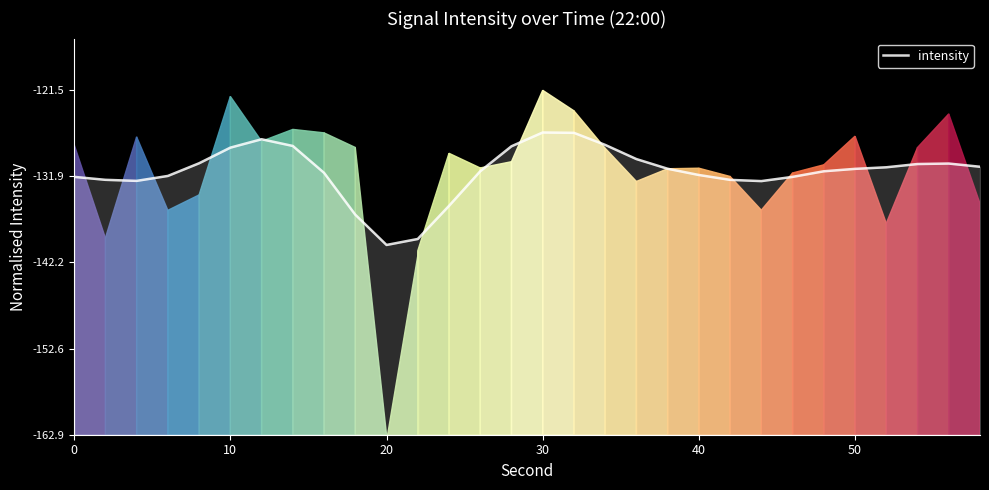

Does the chart have visible grid lines?

No